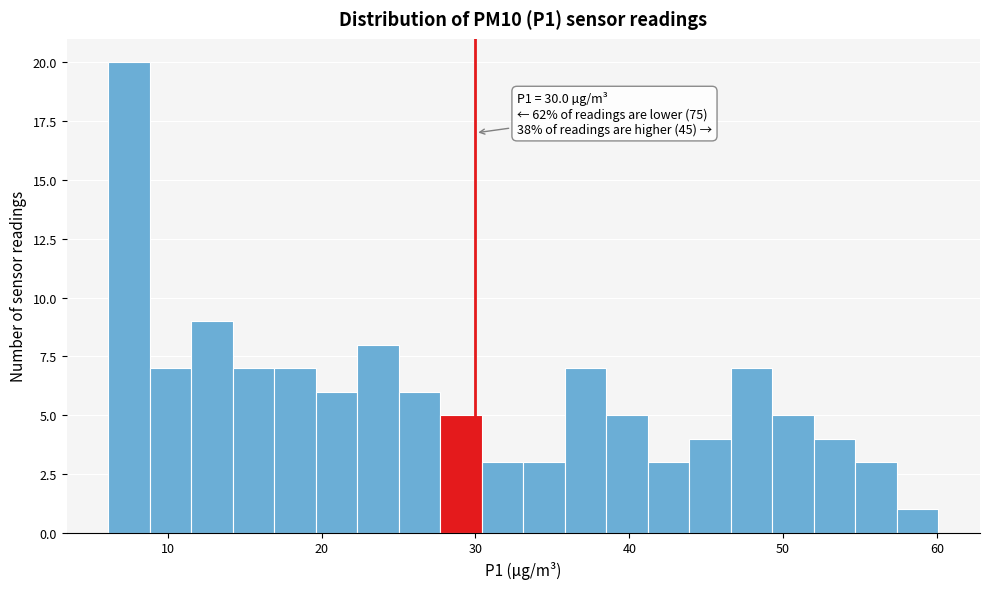

Around what value on the x-axis is the tallest bar? Give the approximate position of its centre, as read against the axis.

7